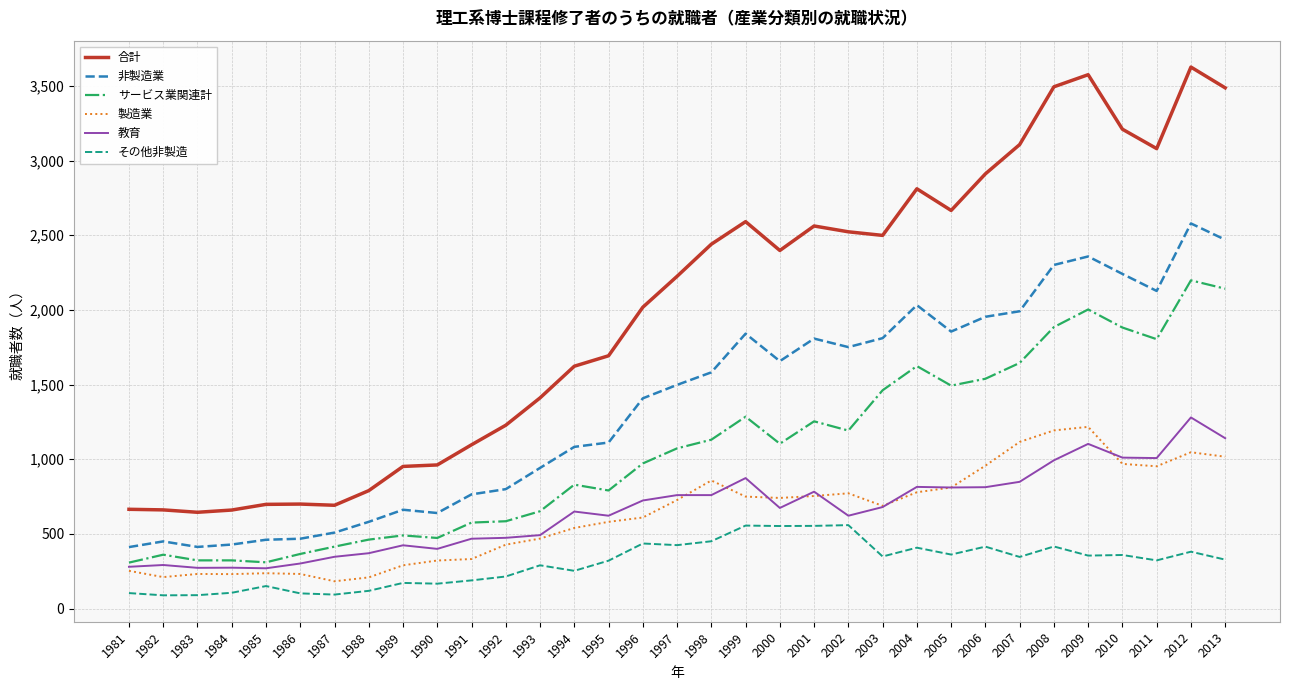

In 非製造業, how many points are higher than both neighbors (excluding endpoints)?

7